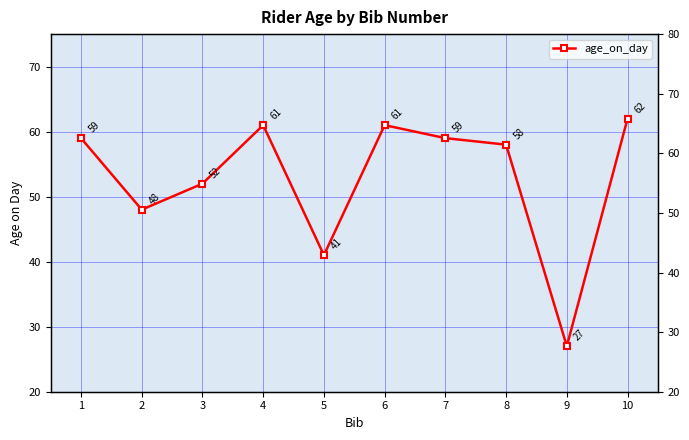

Reading left to right, transcribe all the data shown in this chart.

1=59	2=48	3=52	4=61	5=41	6=61	7=59	8=58	9=27	10=62